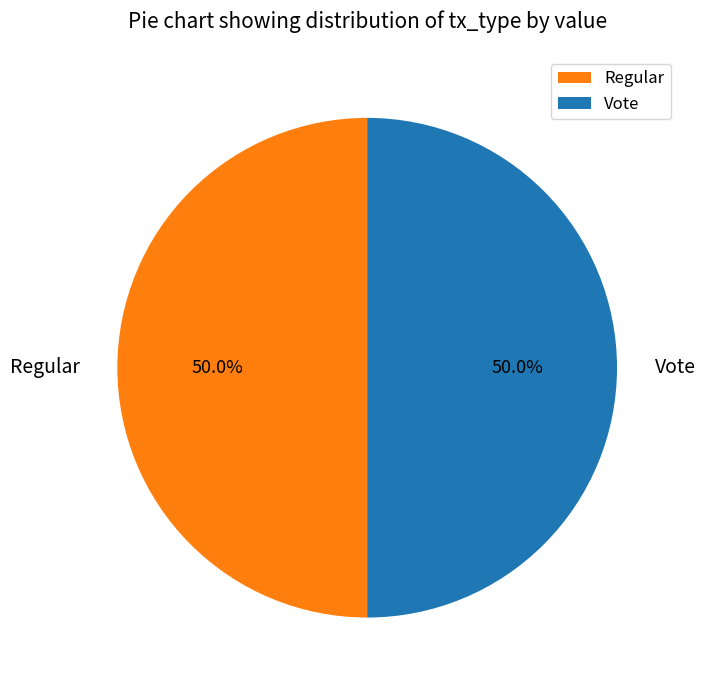

Approximately how many times larger is the value at Vote compared to Regular?

1.0